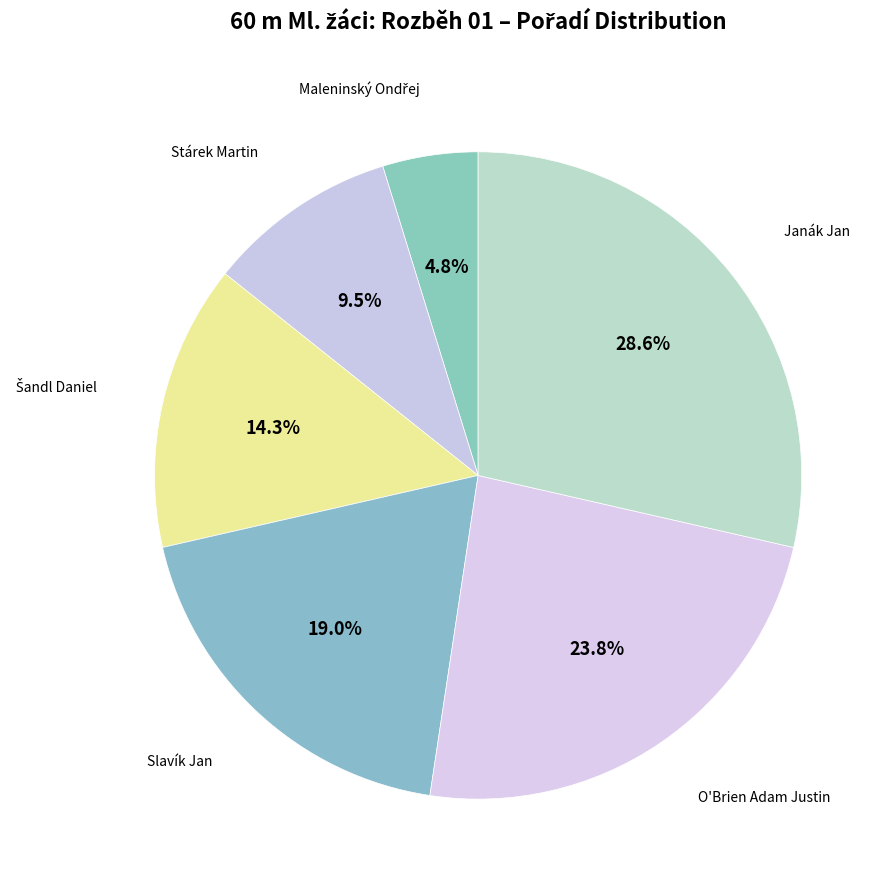

What is the largest slice in the pie chart?

Janák Jan